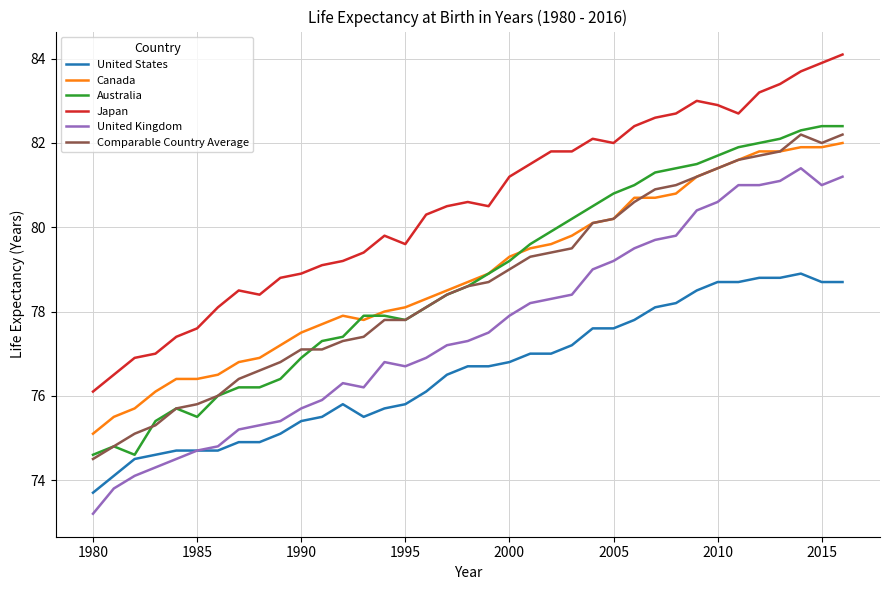

Which series has the widest spread of values?

United Kingdom